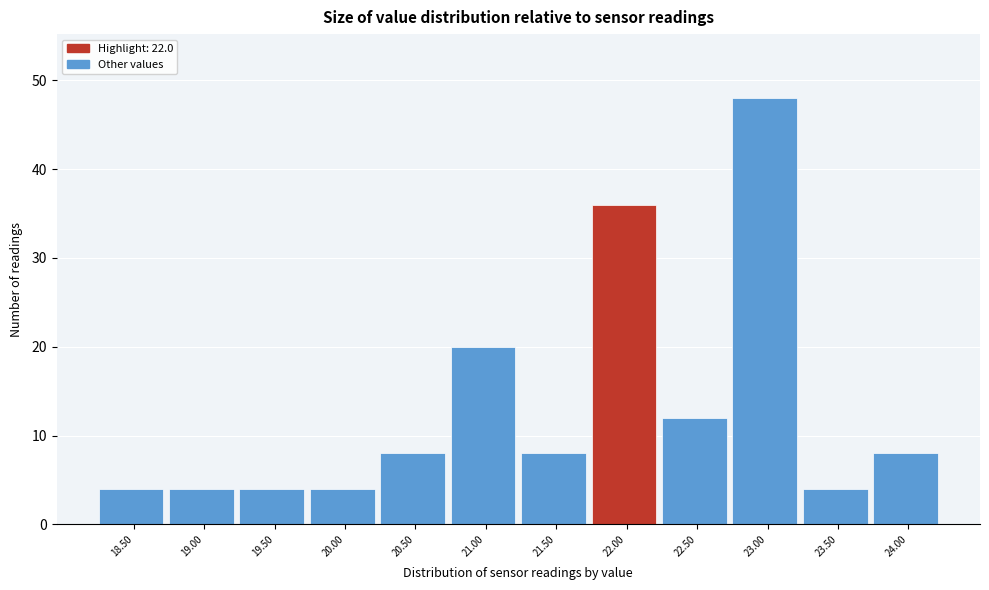

Which range on the x-axis has the tallest bar?

22.75 to 23.25